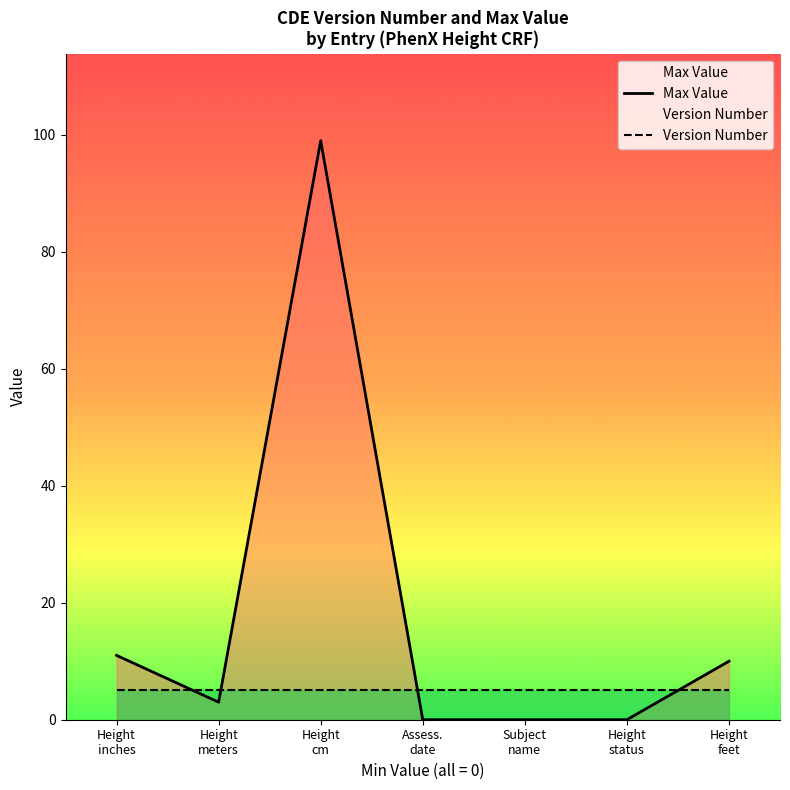

List the labels in order of Version Number value, largest first.

Height
inches, Height
meters, Height
cm, Assess.
date, Subject
name, Height
status, Height
feet